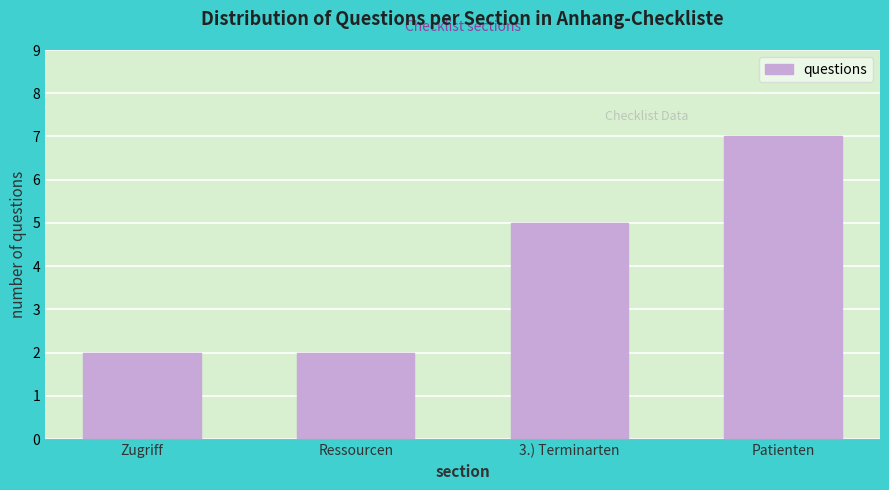

Reading left to right, transcribe all the data shown in this chart.

2	2	5	7